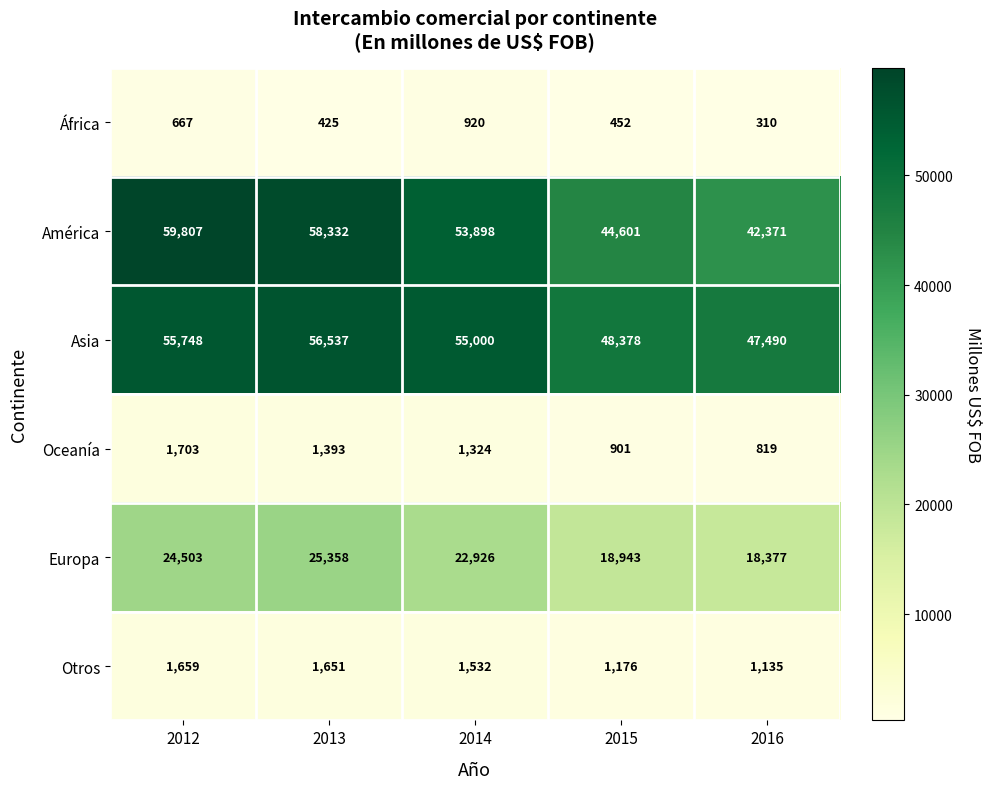

Rank the series at 2012 from highest to lowest value.

América, Asia, Europa, Oceanía, Otros, África